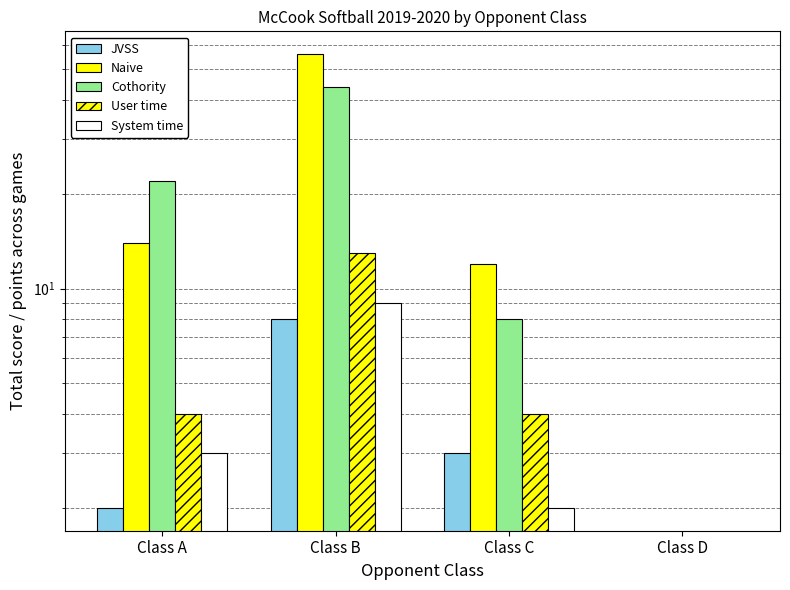

At which category is the sum across all series the highest?

Class B